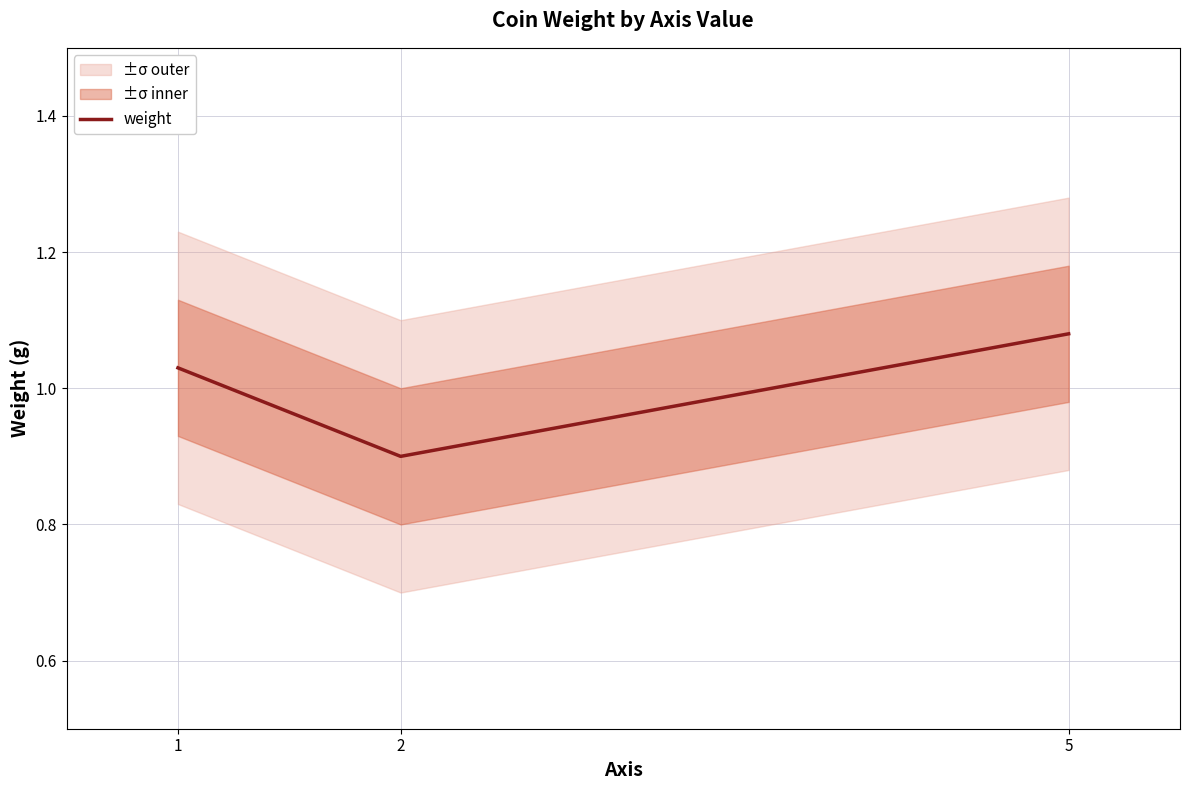

Is this an area chart (filled region under the line)?

No